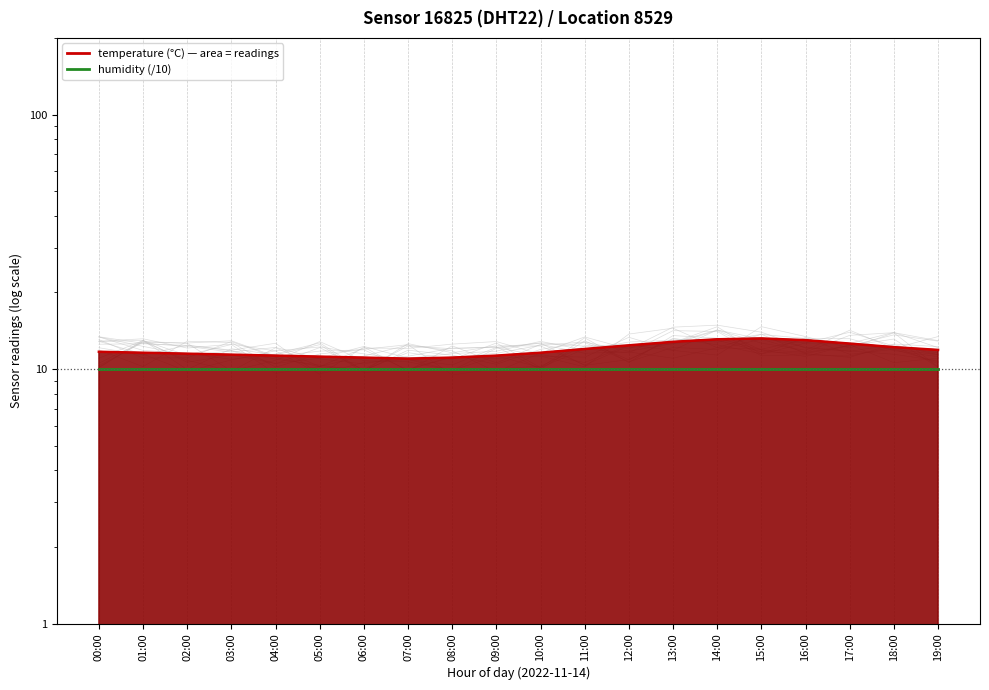

What is the ratio of the value at 14:00 to the value at 09:00?

1.2